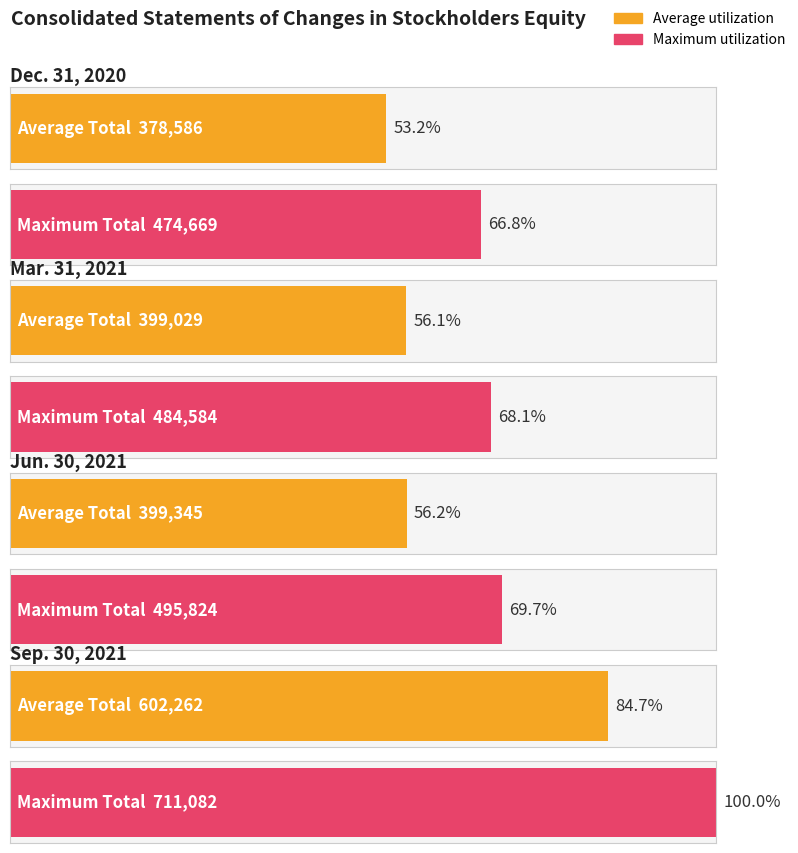

Is it true that Maximum utilization equals 484584 at Mar. 31, 2021?

True